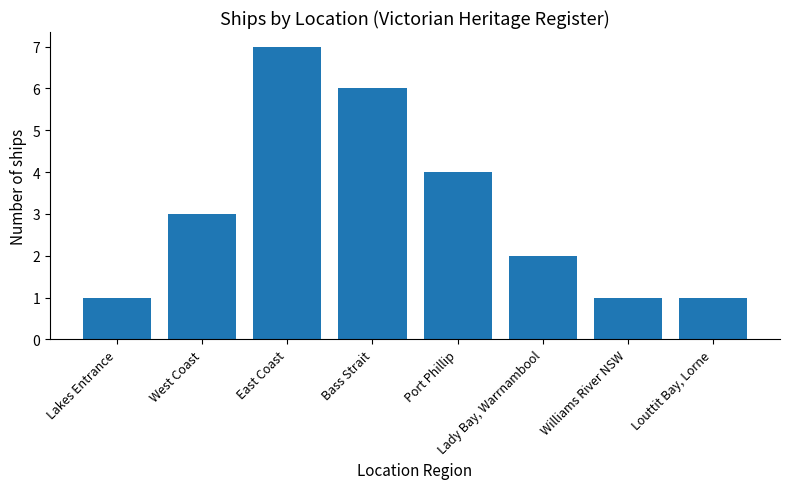

What is the change in value from Lakes Entrance to Port Phillip?

+3